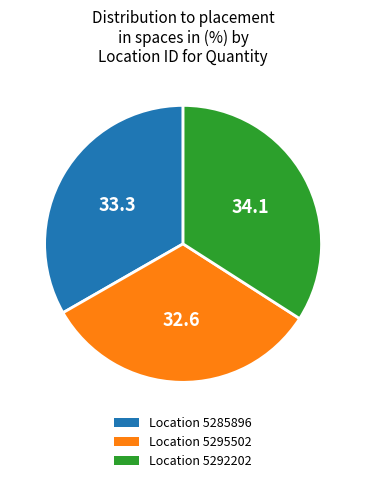

How many segments does this pie chart have?

3